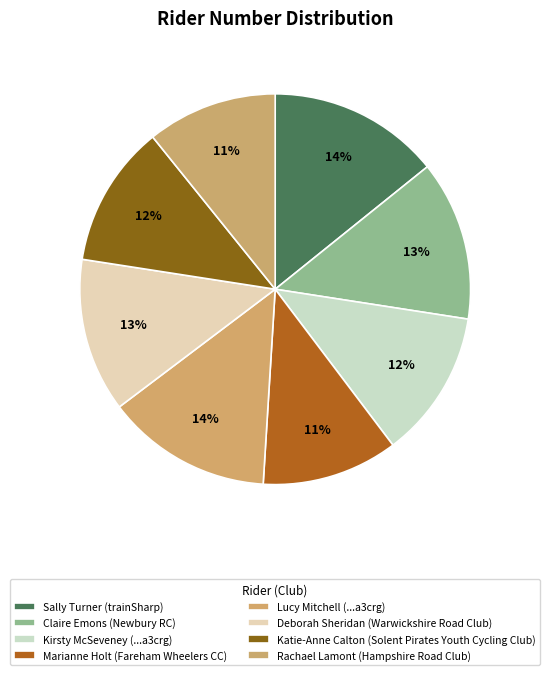

Count the number of slices in the pie.

8